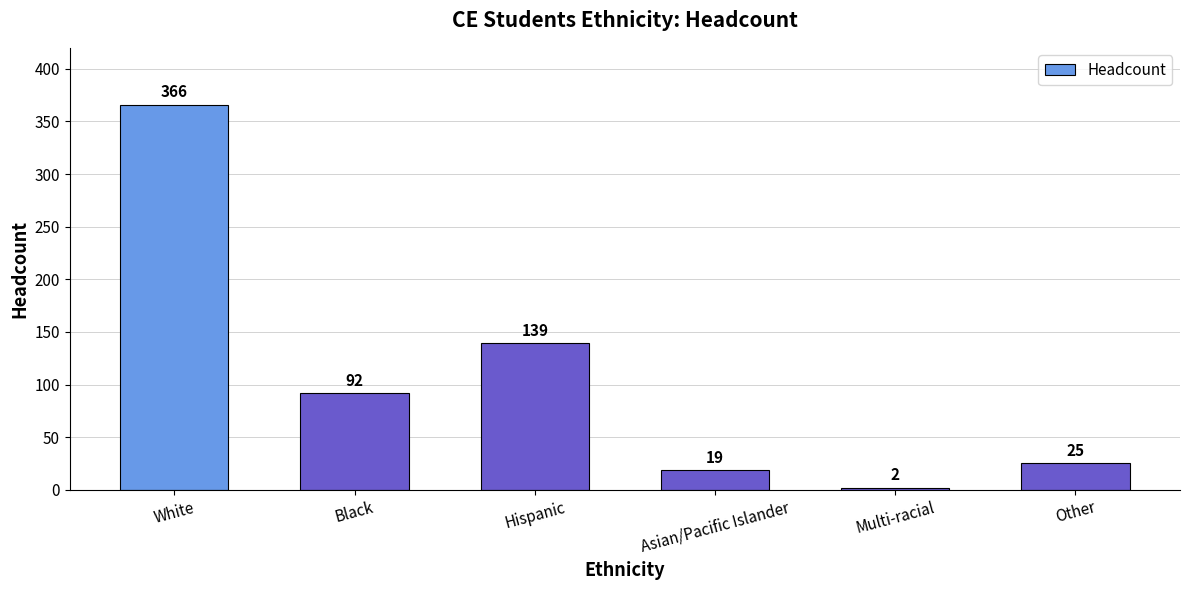

What is the sum of all values?

643